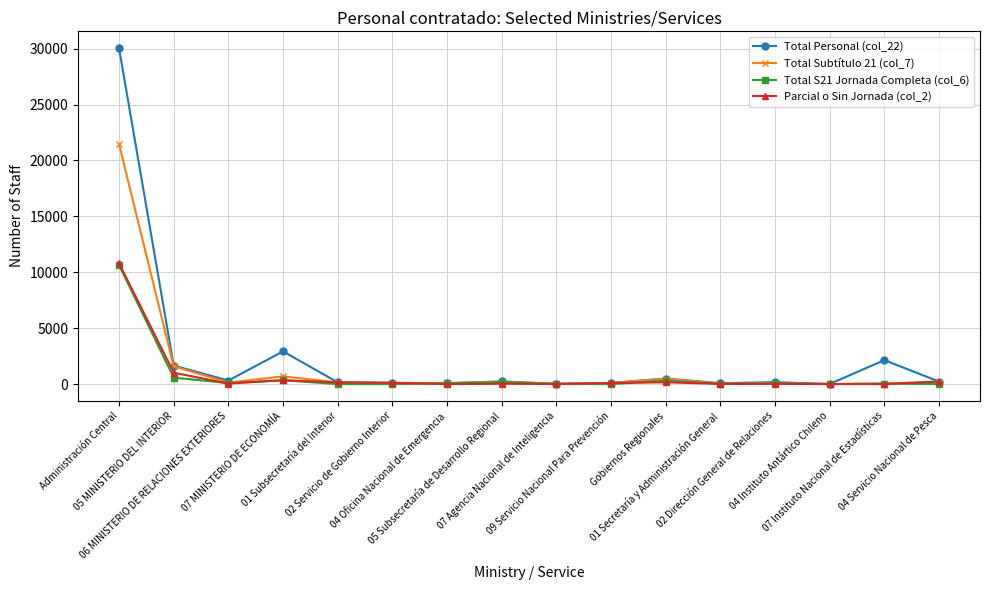

Which series has the widest spread of values?

Total Personal (col_22)